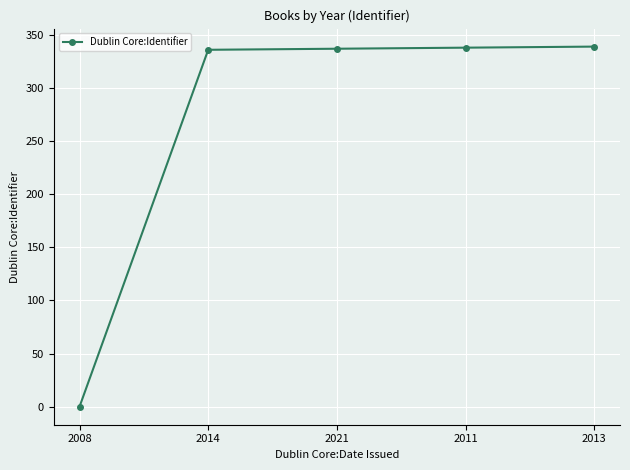

Is this an area chart (filled region under the line)?

No